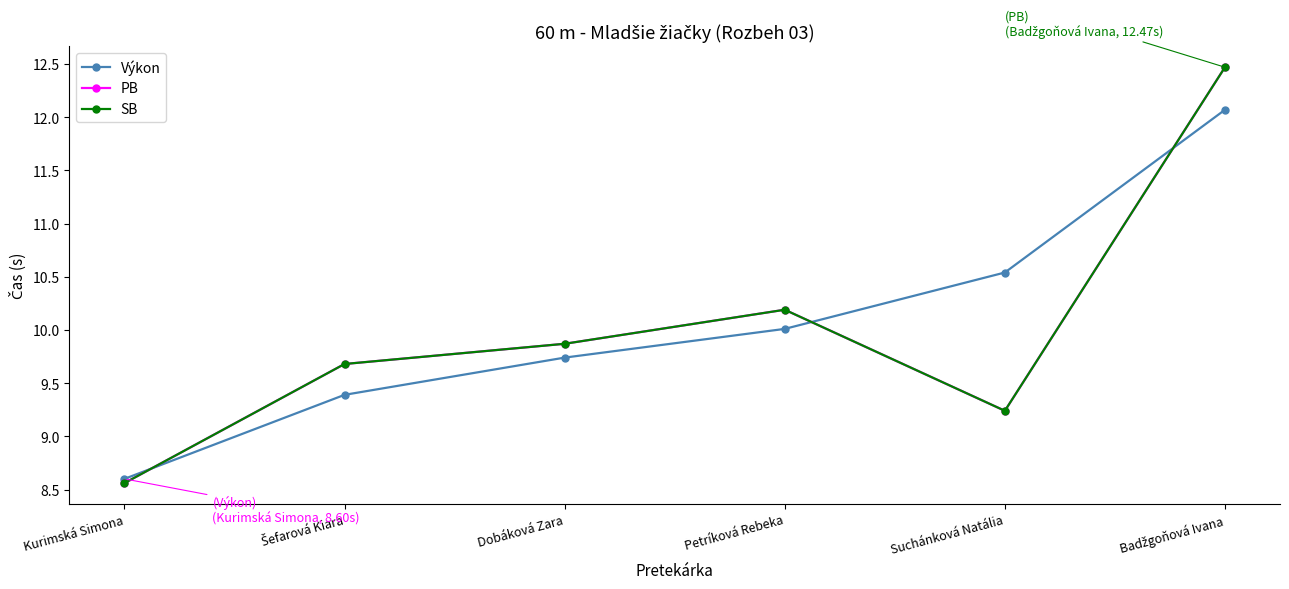

What is the difference between the Výkon values at Kurimská Simona and Badžgoňová Ivana?

3.5